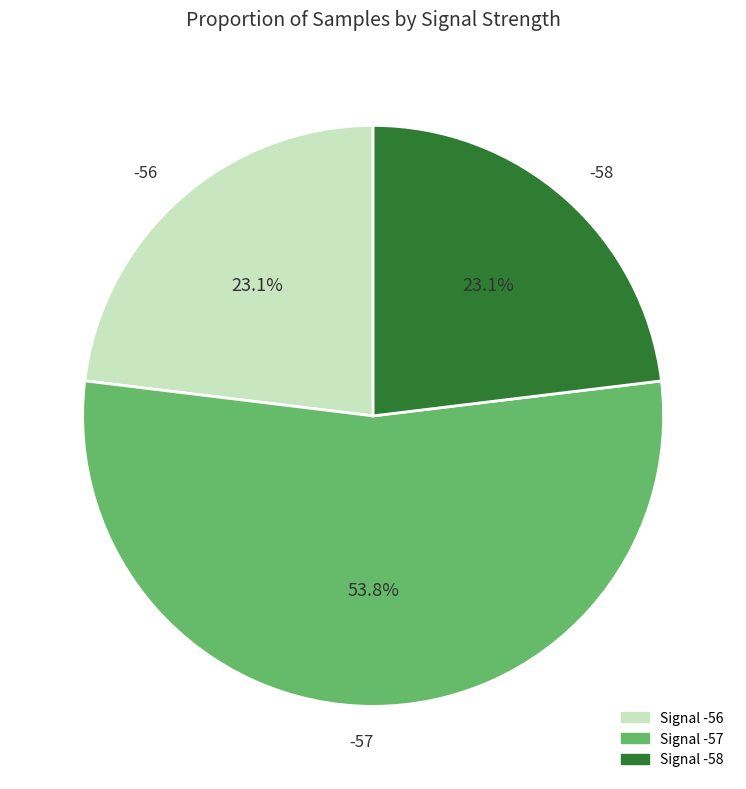

Approximately how many times larger is the value at -57 compared to -58?

2.3